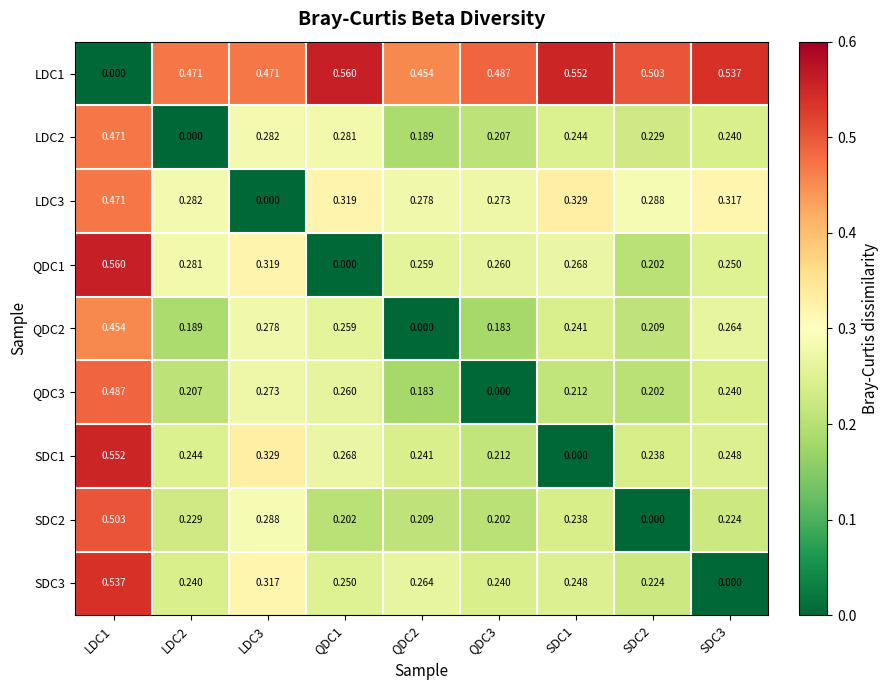

Count the number of data series in this chart.

9